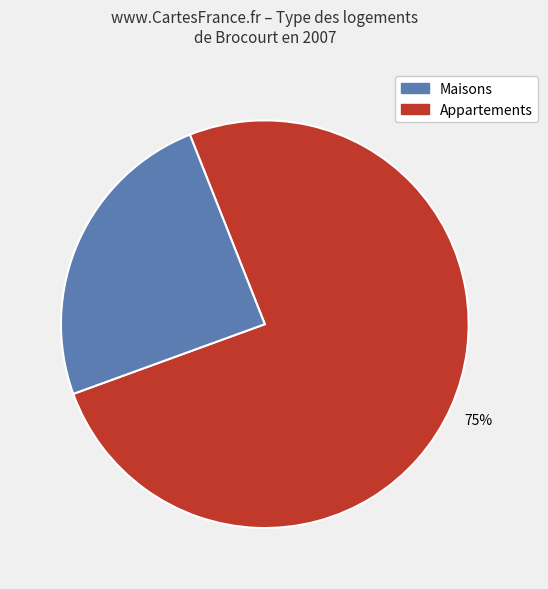

To the nearest percent, what is the average slice percentage?

50%